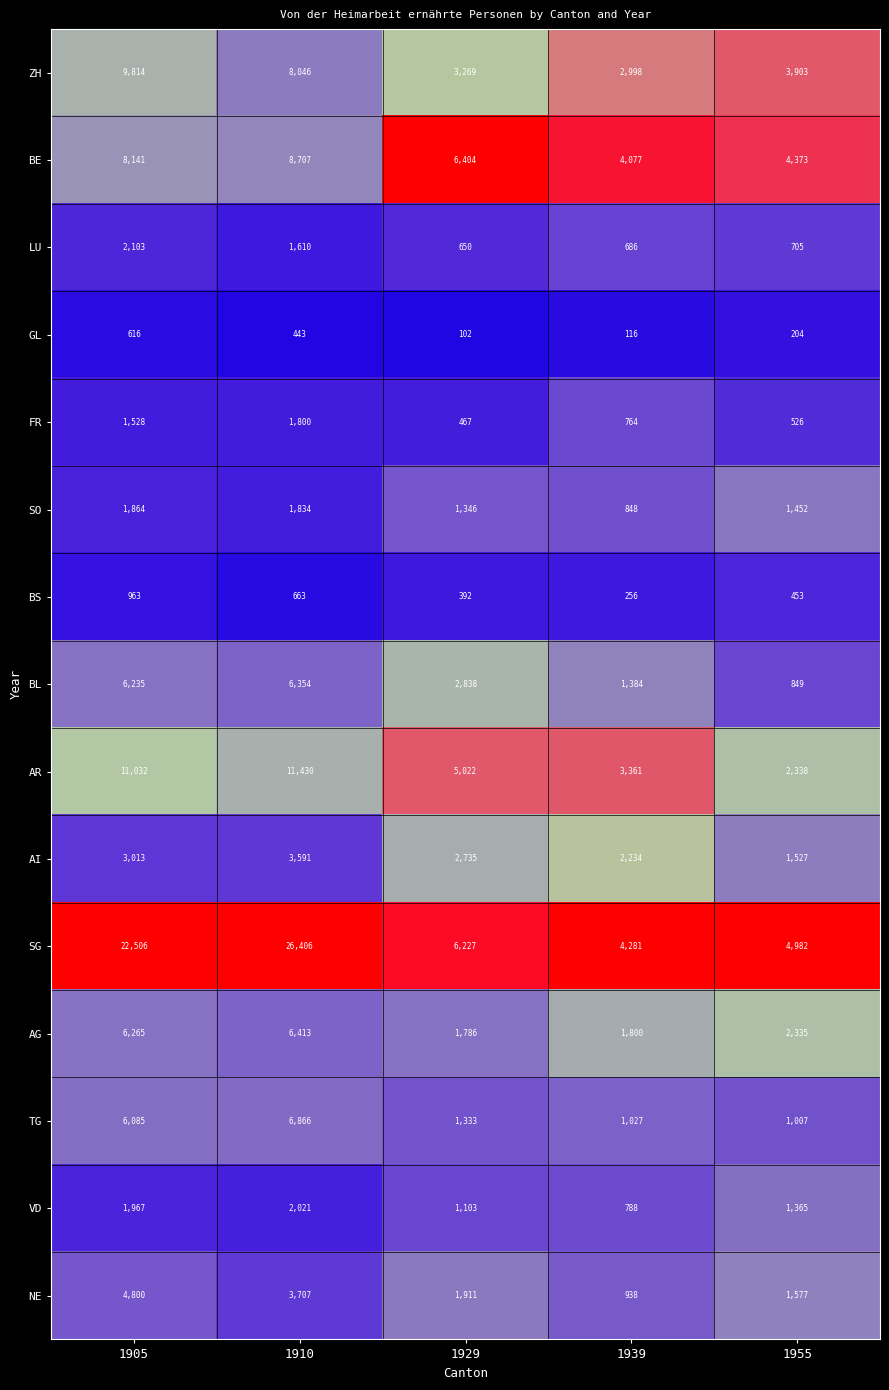

Between 1939 and 1929, which is larger?

1929